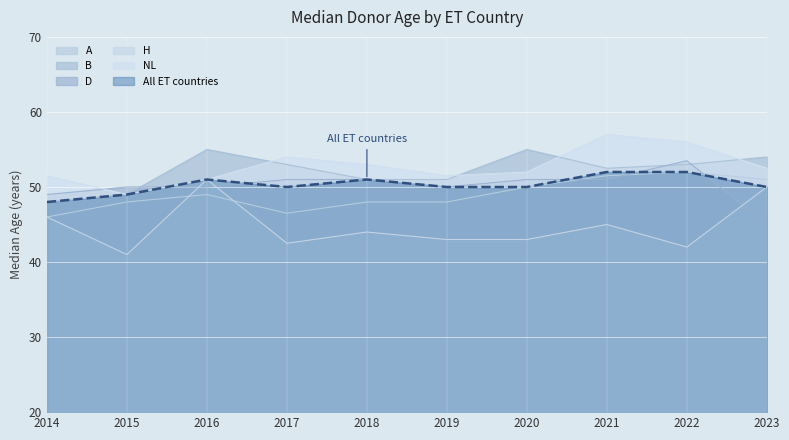

At 2020, list the series in order from largest to smallest.

B, NL, D, A, All ET countries, H